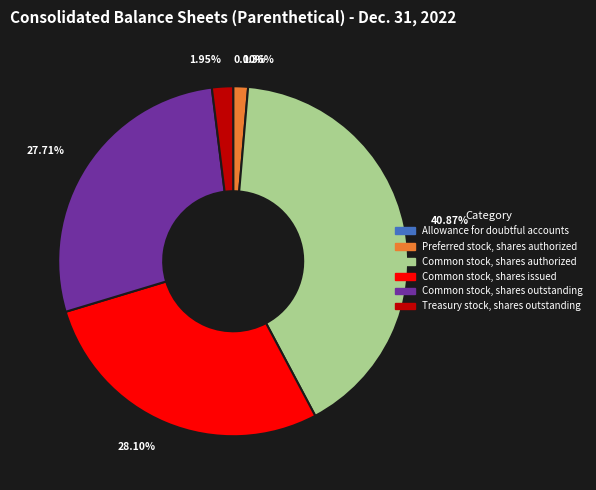

Between Common stock, shares issued and Treasury stock, shares outstanding, which is larger?

Common stock, shares issued